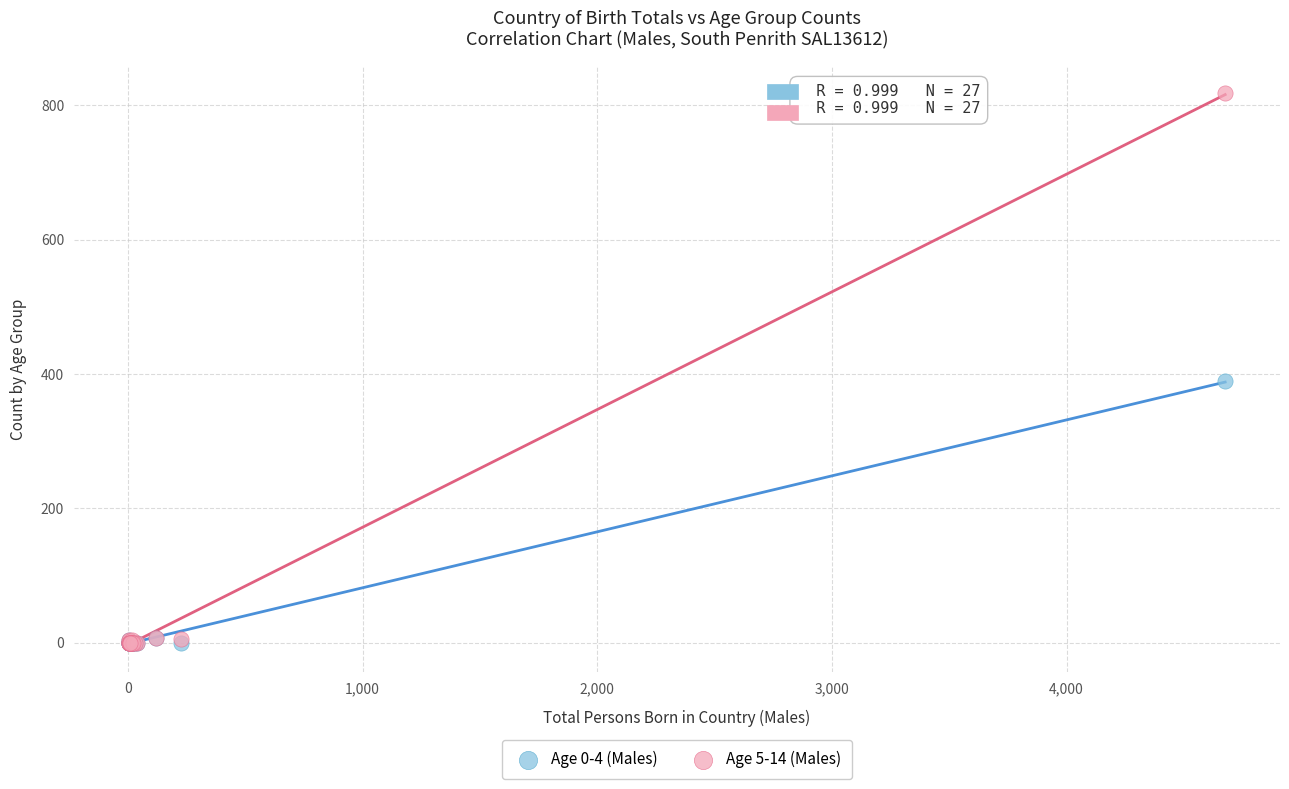

Across all series, what Y value is closest to 409?

389